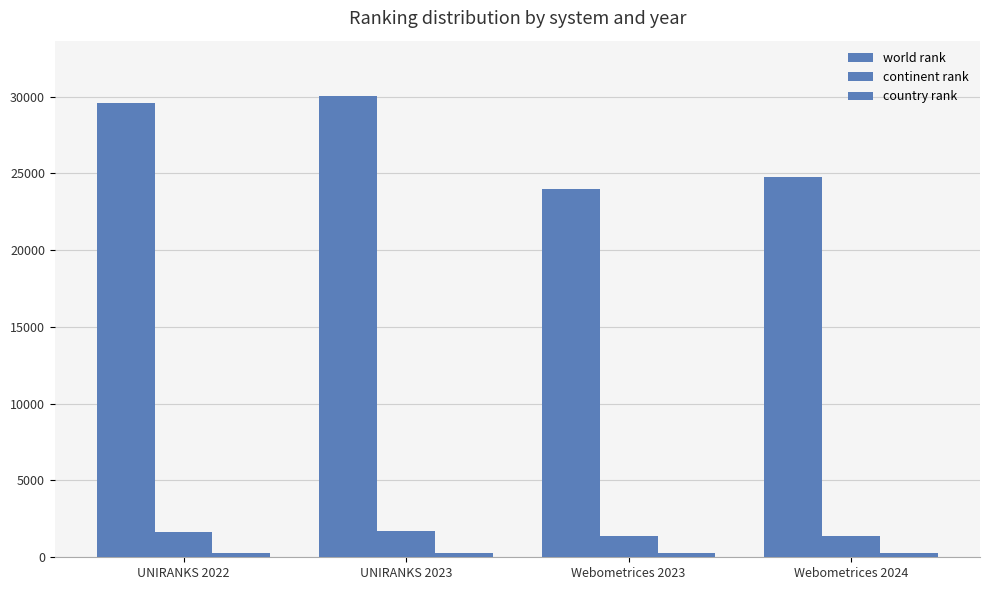

At how many categories does at least one series exceed 4903?

4